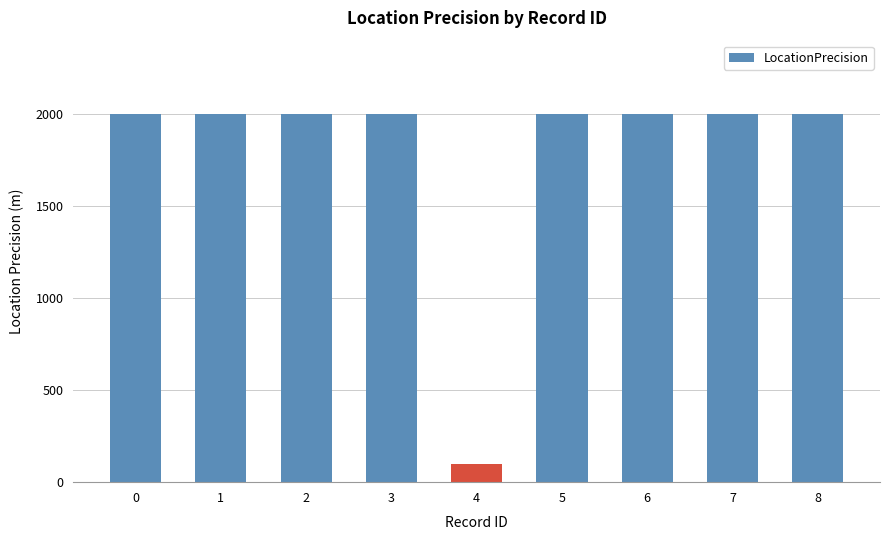

How many values are below 2000?

1